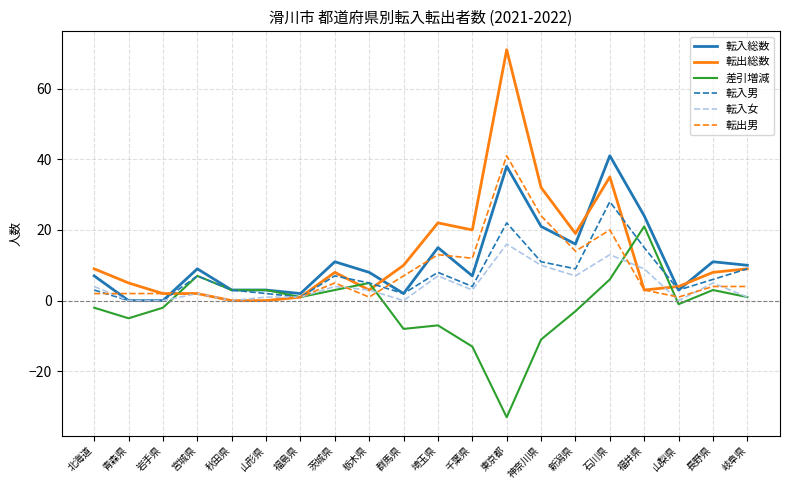

Where is 転出男 nearest to the value 20?

石川県